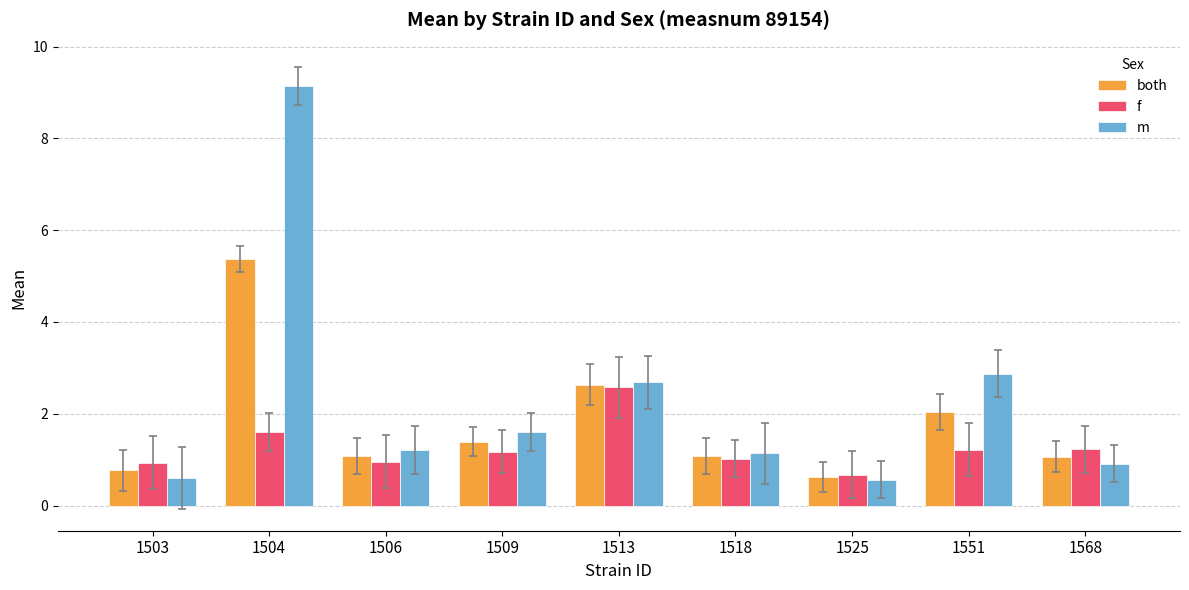

How many categories are shown in the chart?

9